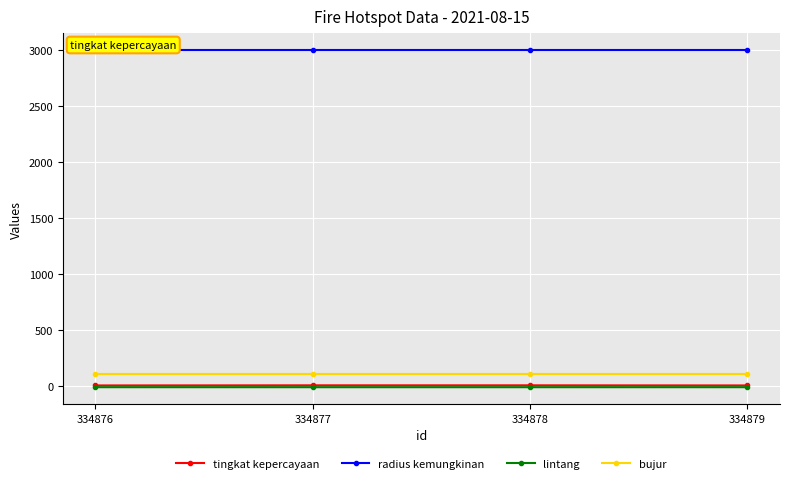

Which series has the widest spread of values?

tingkat kepercayaan